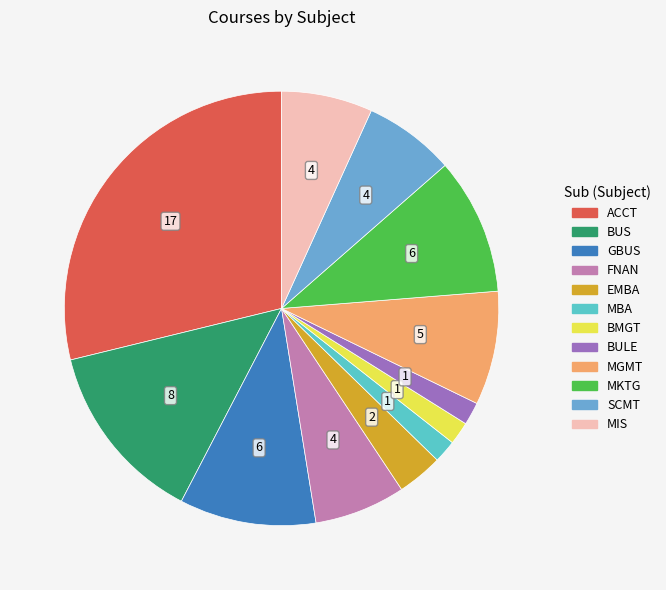

How many slices are in this pie chart?

12